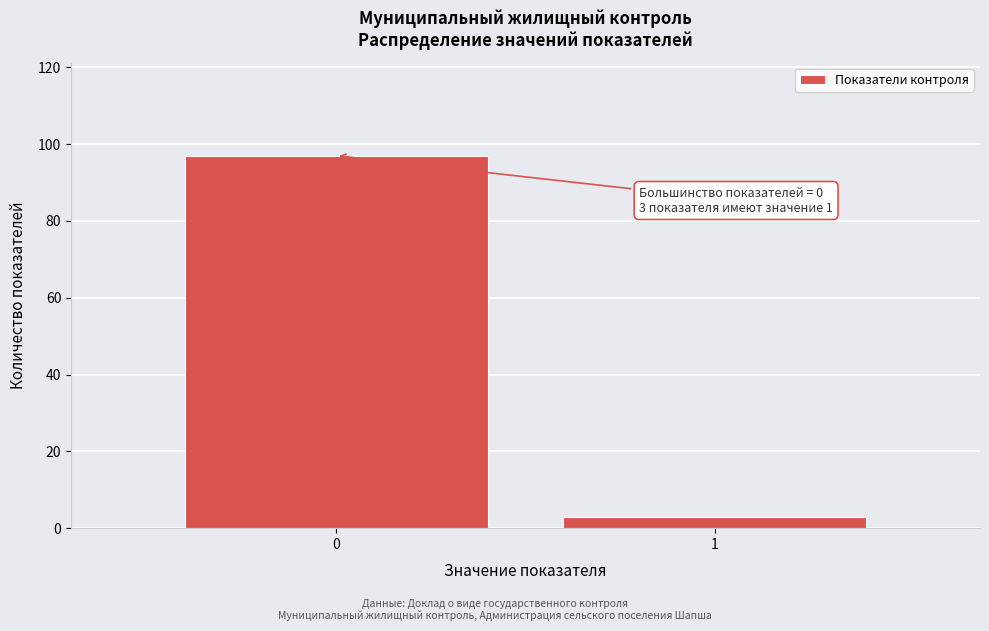

Reading left to right, transcribe all the data shown in this chart.

0=97	1=3